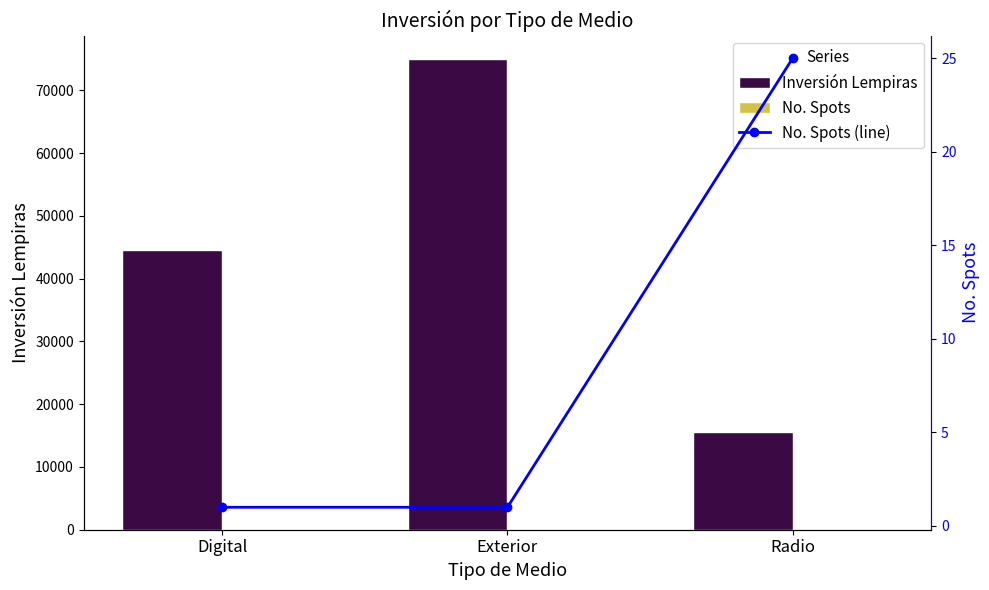

Are the bars horizontal?

No